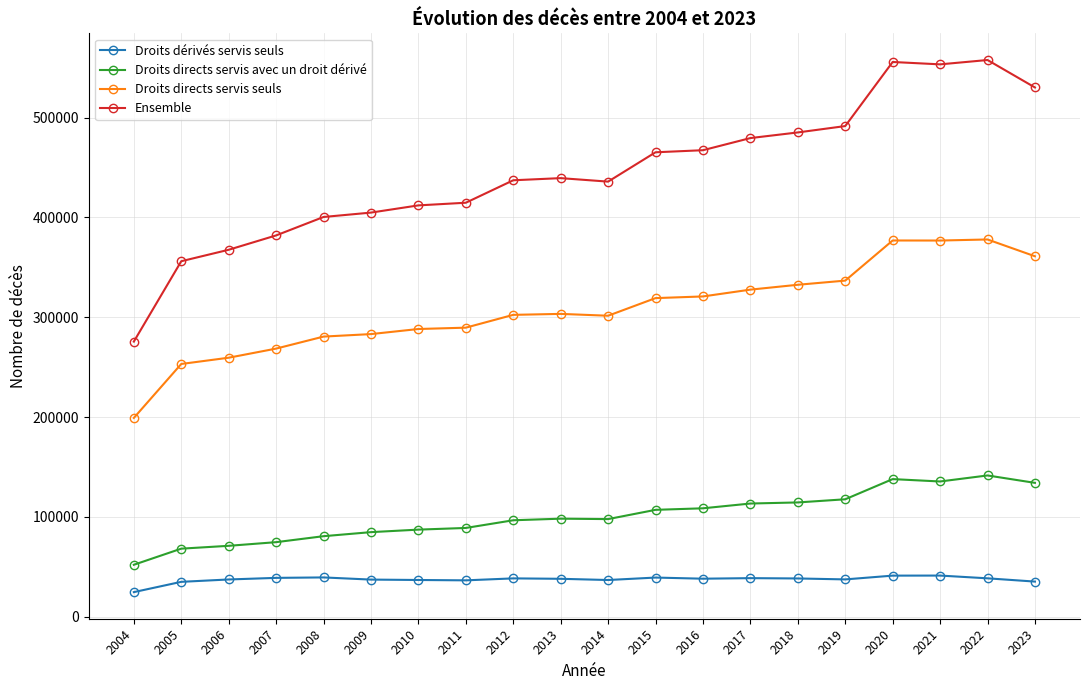

What is the average value of the Ensemble series?

445650